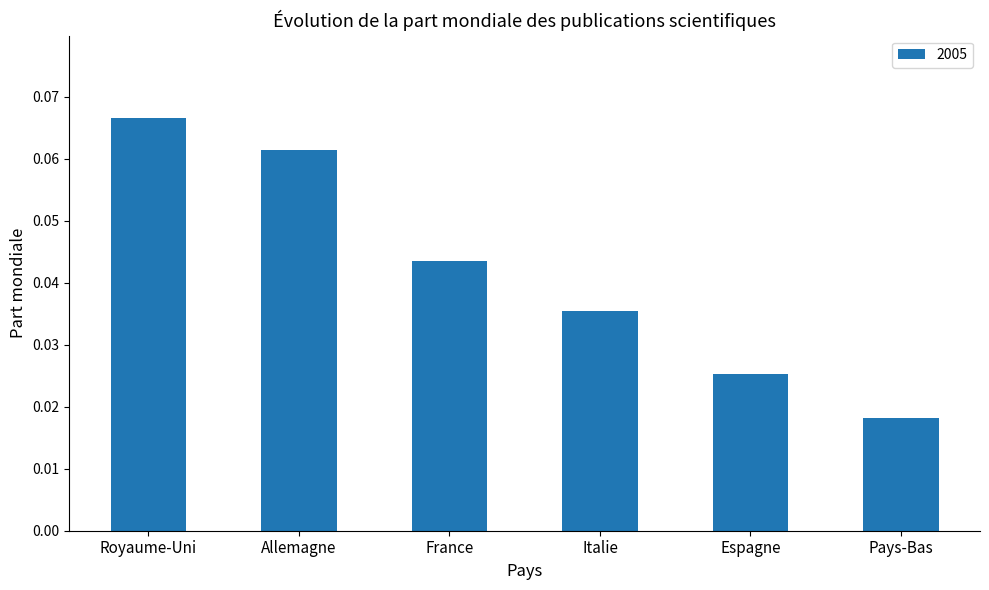

Count the values in the range 0 to 1.

6